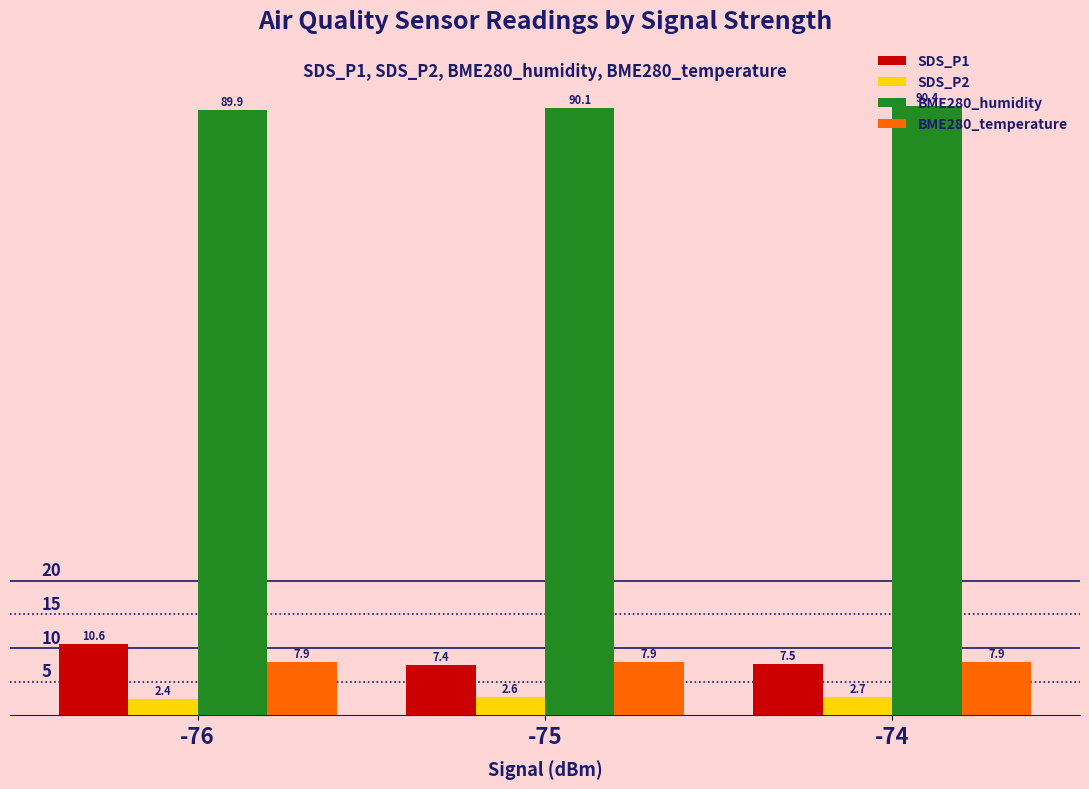

Reading right to left, transcribe all the data shown in this chart.

SDS_P1: -74=7.5	-75=7.4	-76=10.6
SDS_P2: -74=2.7	-75=2.6	-76=2.4
BME280_humidity: -74=90.4	-75=90.1	-76=89.9
BME280_temperature: -74=7.9	-75=7.9	-76=7.9